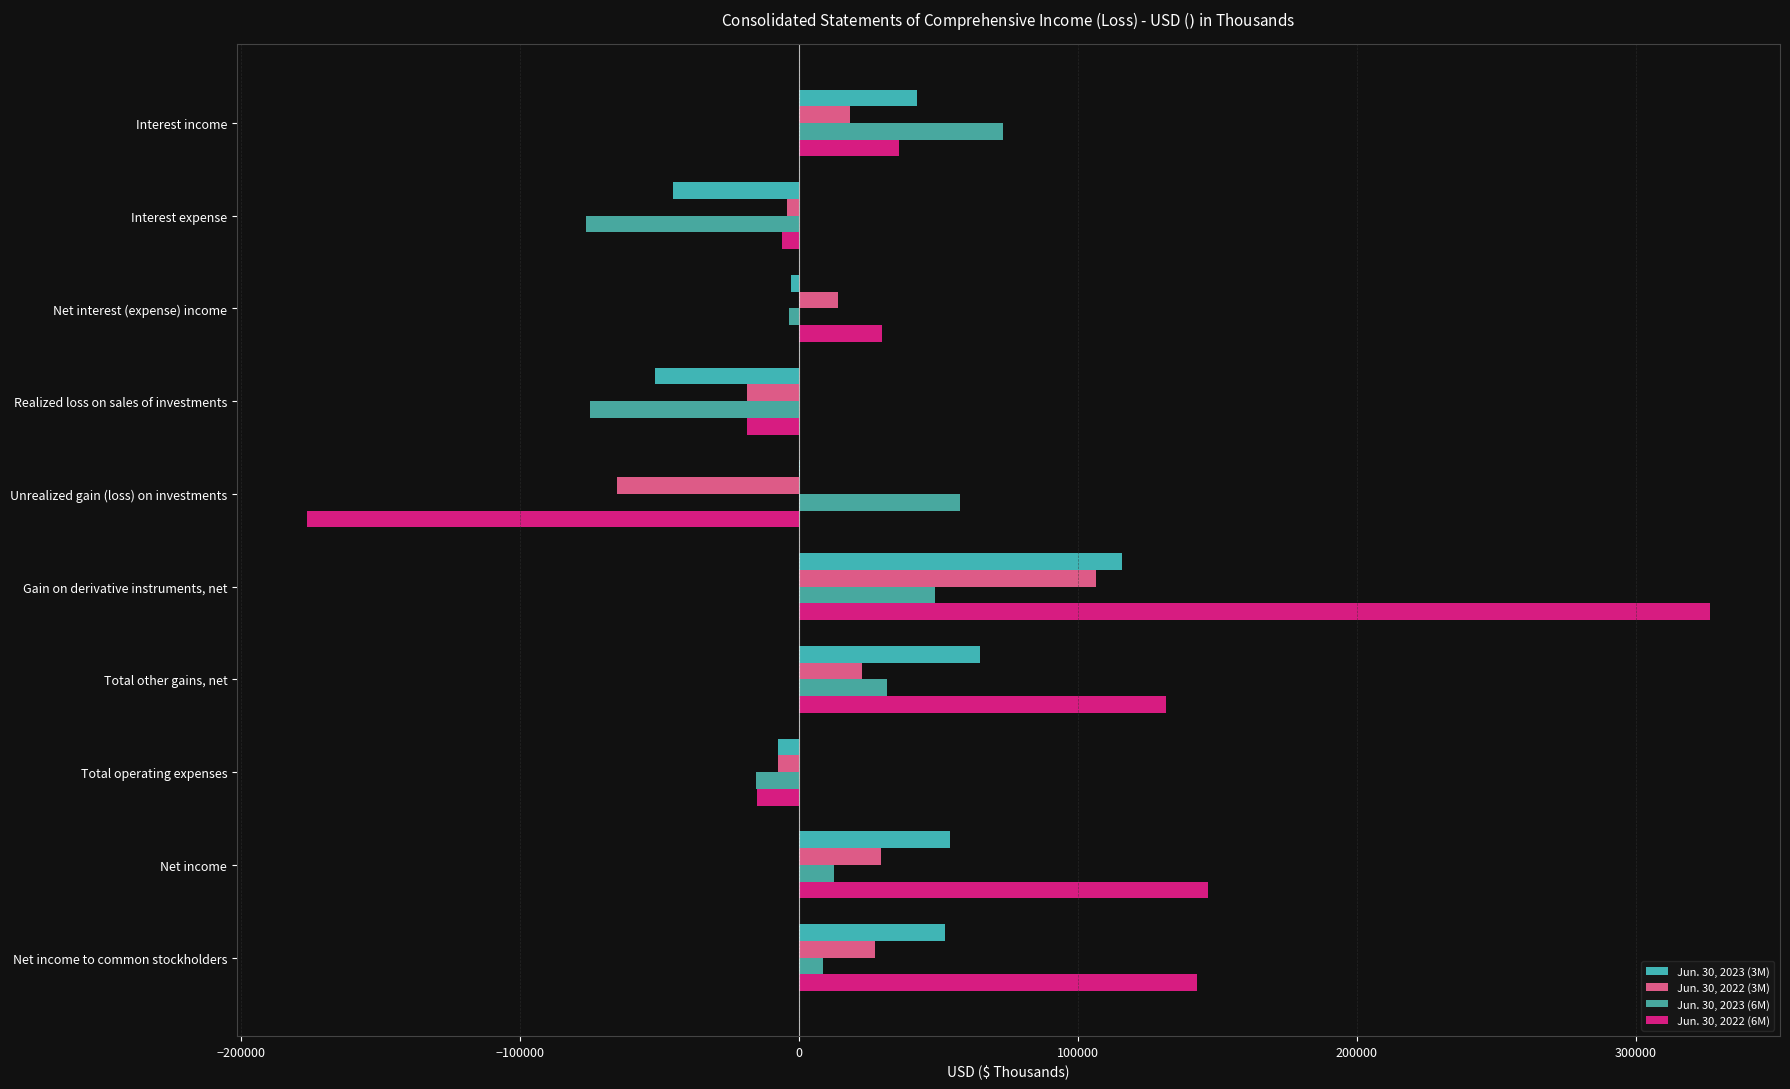

What is the value of the Jun. 30, 2022 (3M) bar at the 8th from the left?

-7496